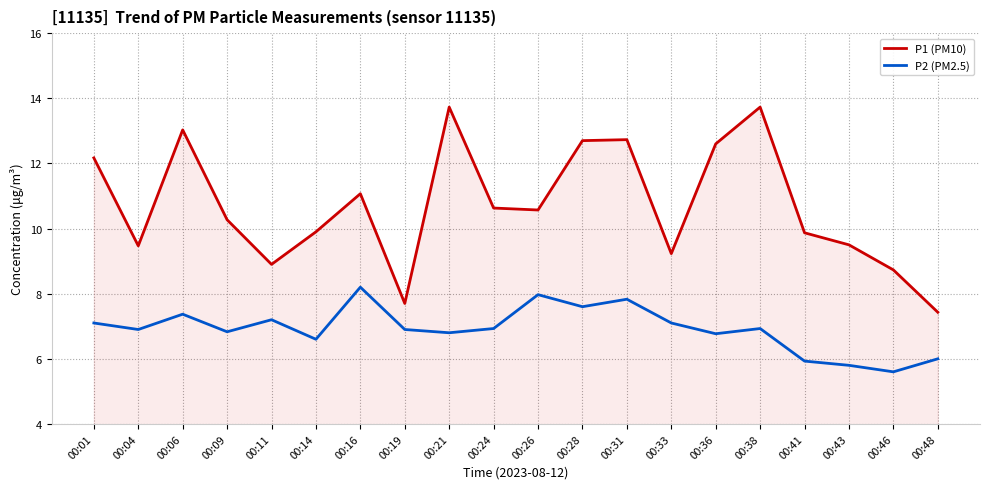

True or false: P1 (PM10) and P2 (PM2.5) intersect in this chart.

False